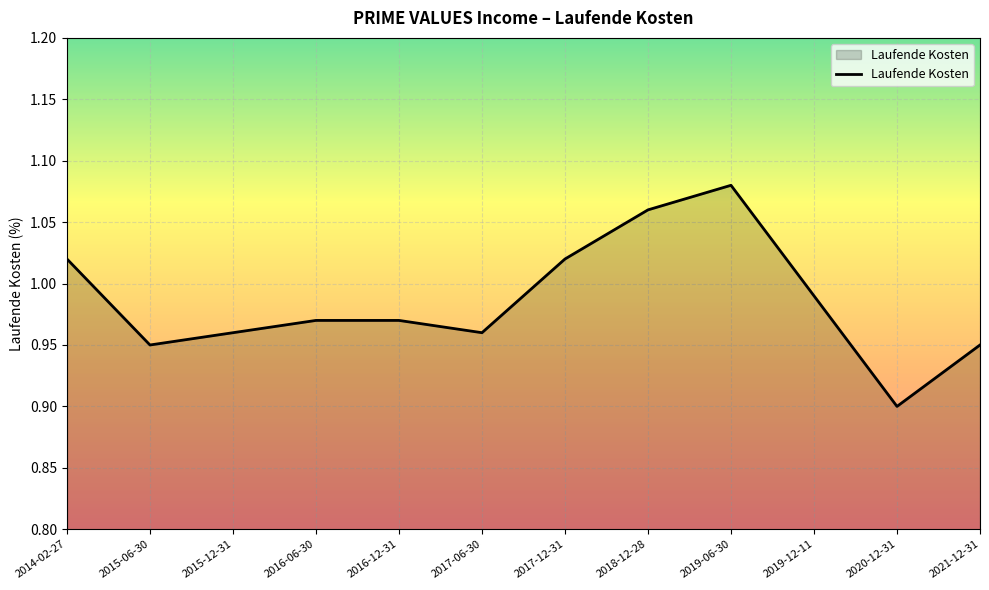

What position from the right is 2019-06-30?

4